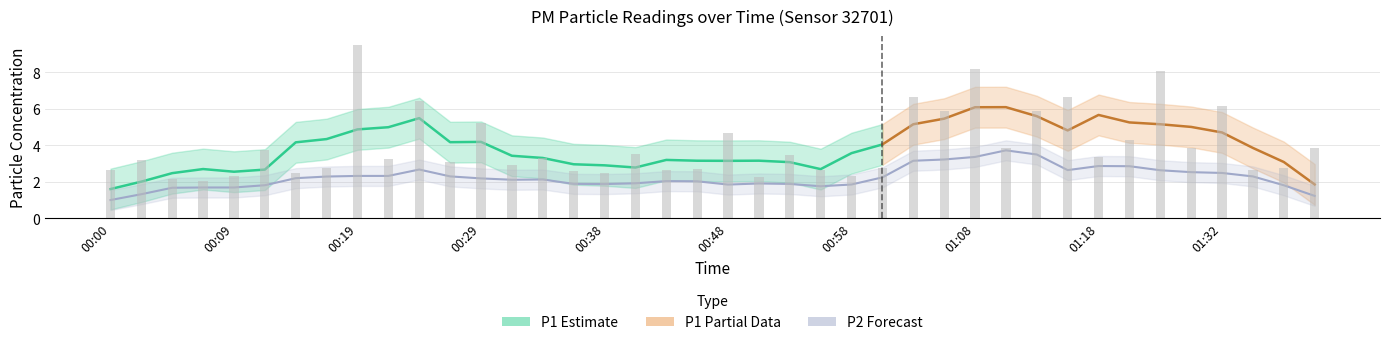

Which series has the largest range (max minus min)?

P1